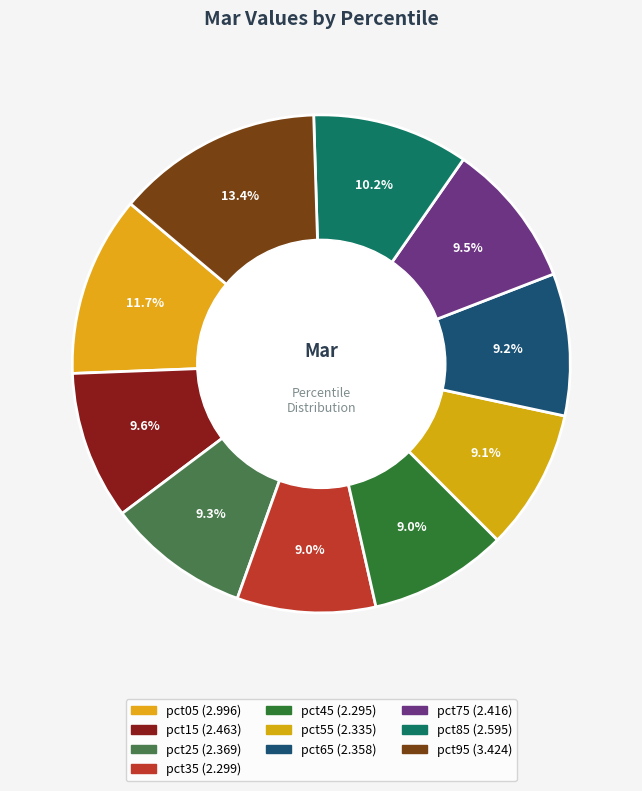

How many segments does this pie chart have?

10